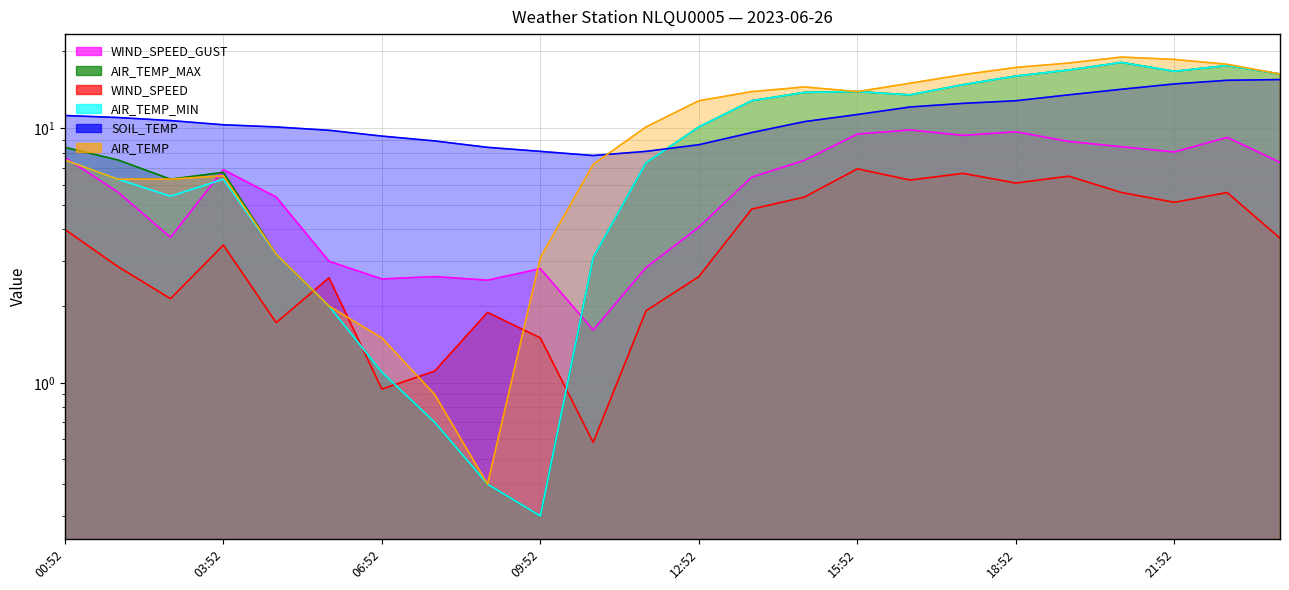

Rank the categories by SOIL_TEMP value from highest to lowest.

23:52, 22:52, 21:52, 20:52, 19:52, 18:52, 17:52, 16:52, 15:52, 00:52, 01:52, 02:52, 14:52, 03:52, 04:52, 05:52, 13:52, 06:52, 07:52, 12:52, 08:52, 09:52, 11:52, 10:52